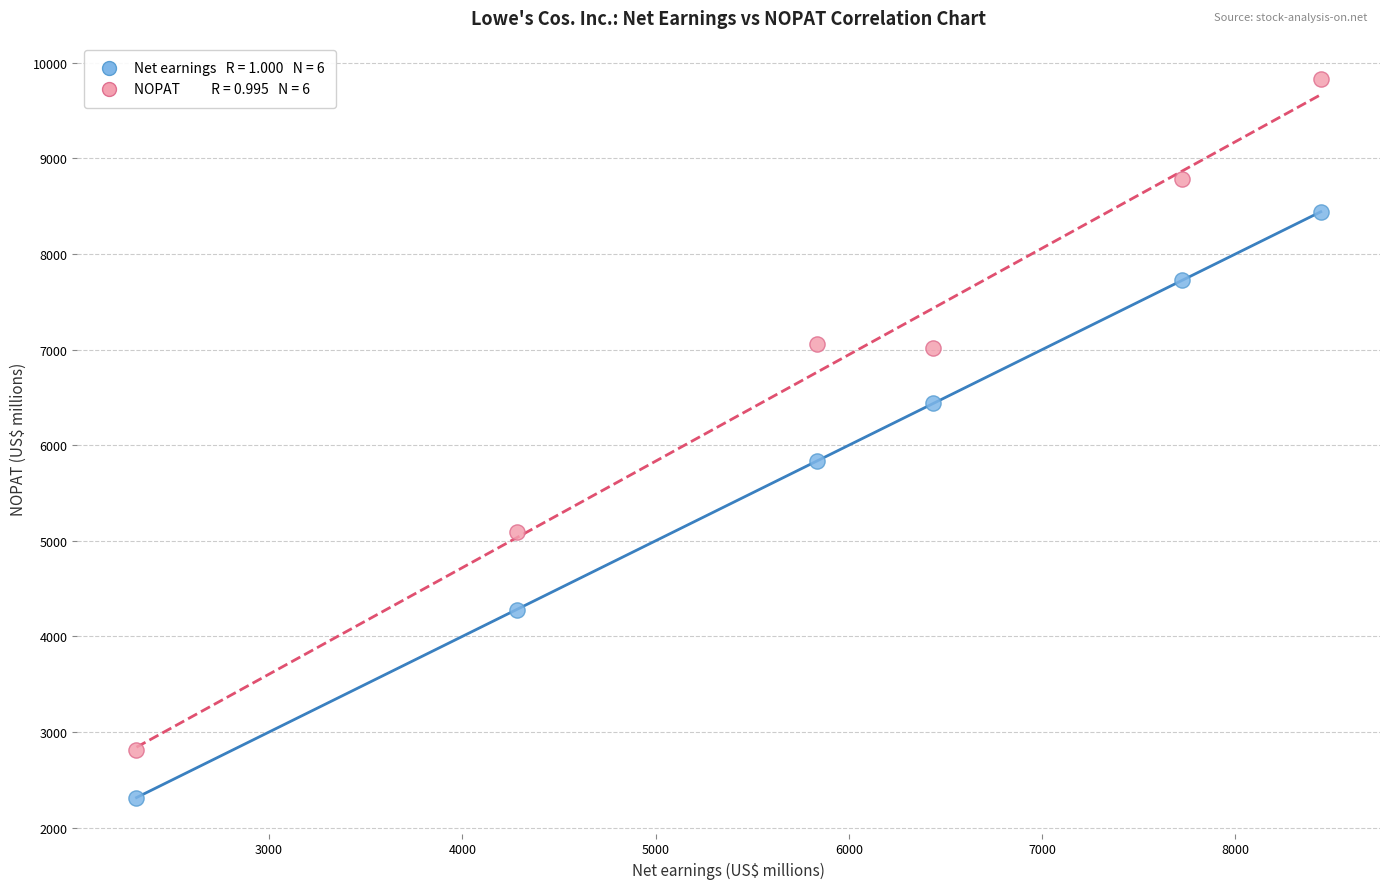

Across all series, what Y value is closest to 6070?

5835